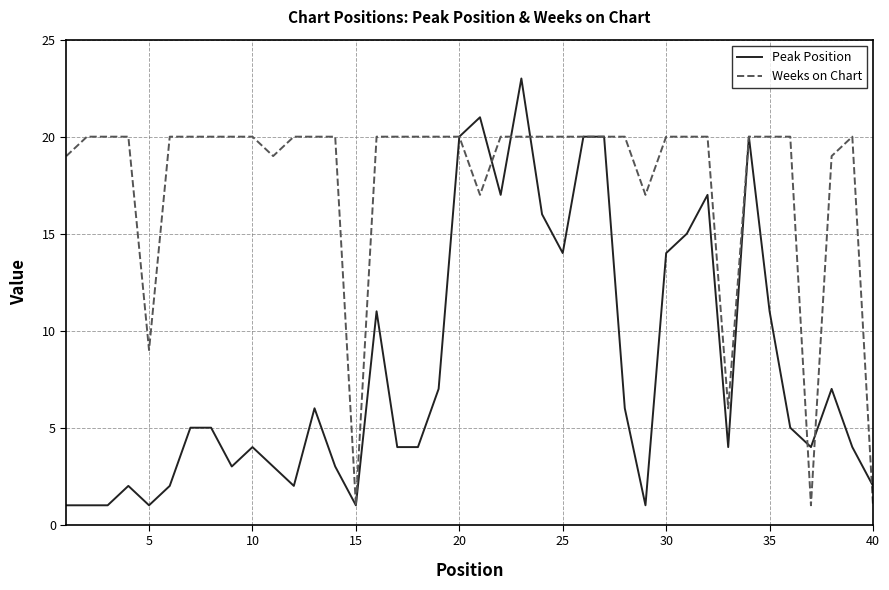

Which series has the largest total across all categories?

Weeks on Chart